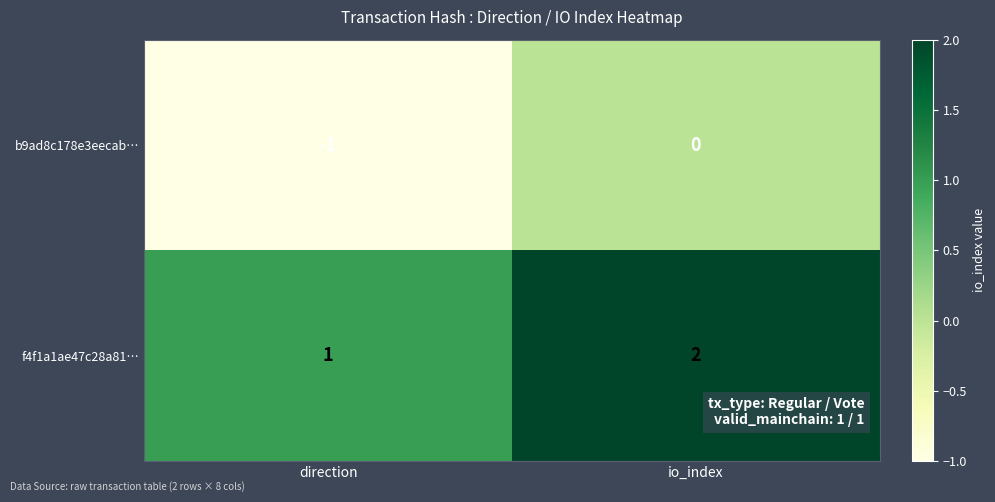

Reading left to right, extract all data points from this chart.

b9ad8c178e3eecab…: -1	0
f4f1a1ae47c28a81…: 1	2